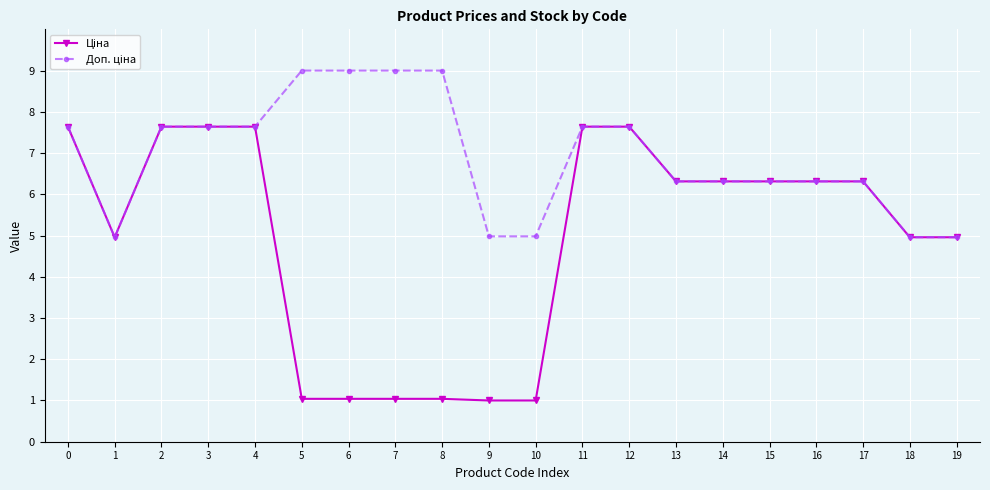

Does the chart display data point markers on the line(s)?

Yes